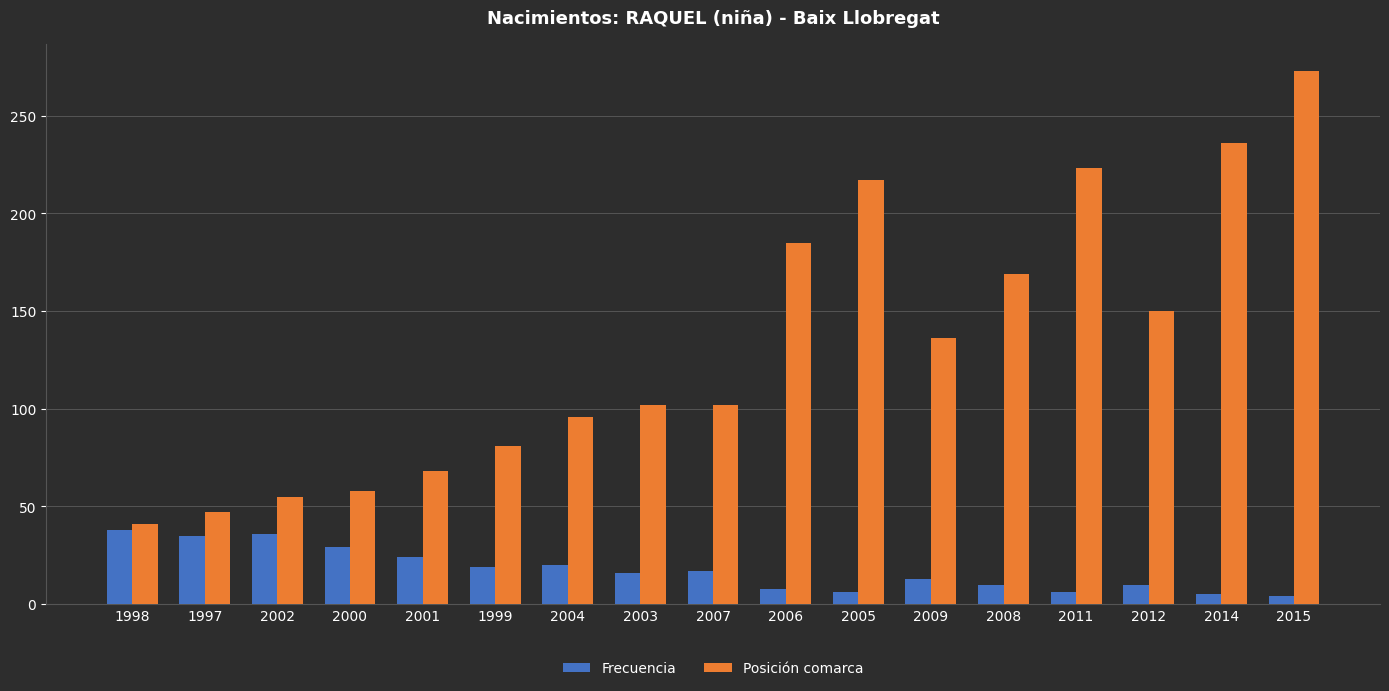

How many bars are there in each group?

2